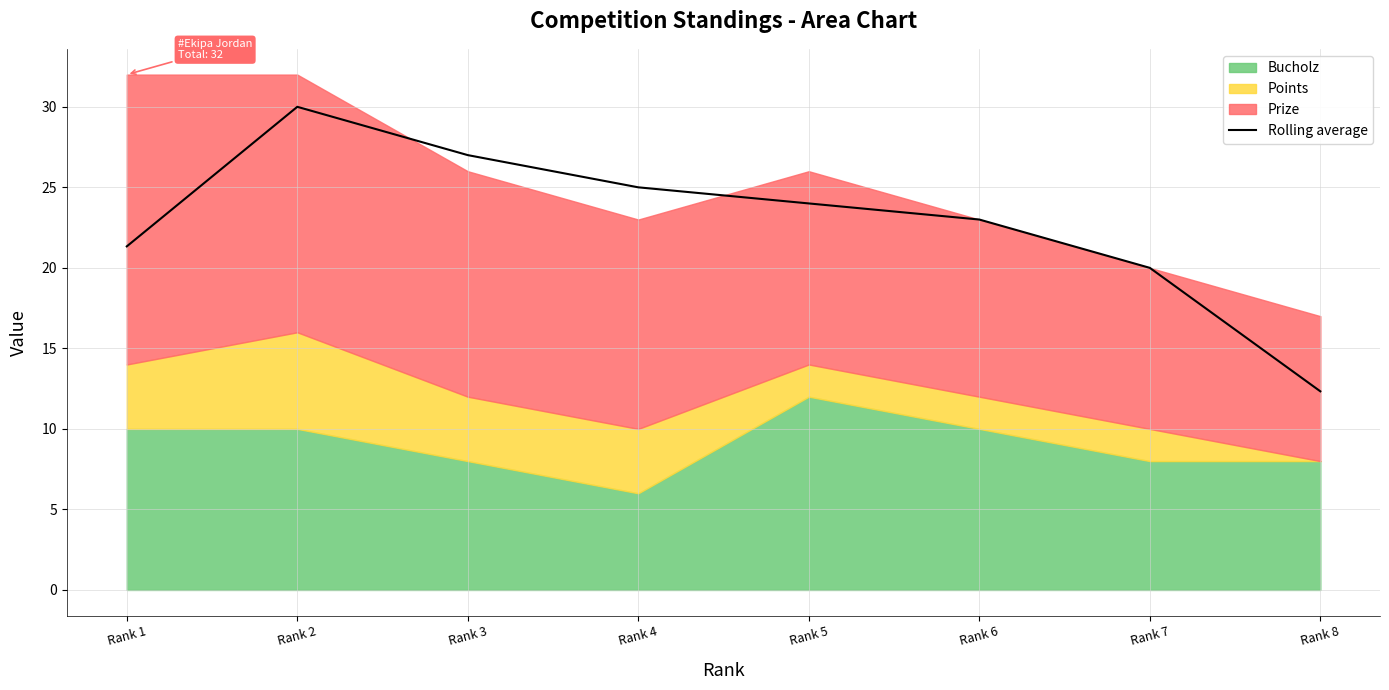

Count the number of categories in the chart.

8